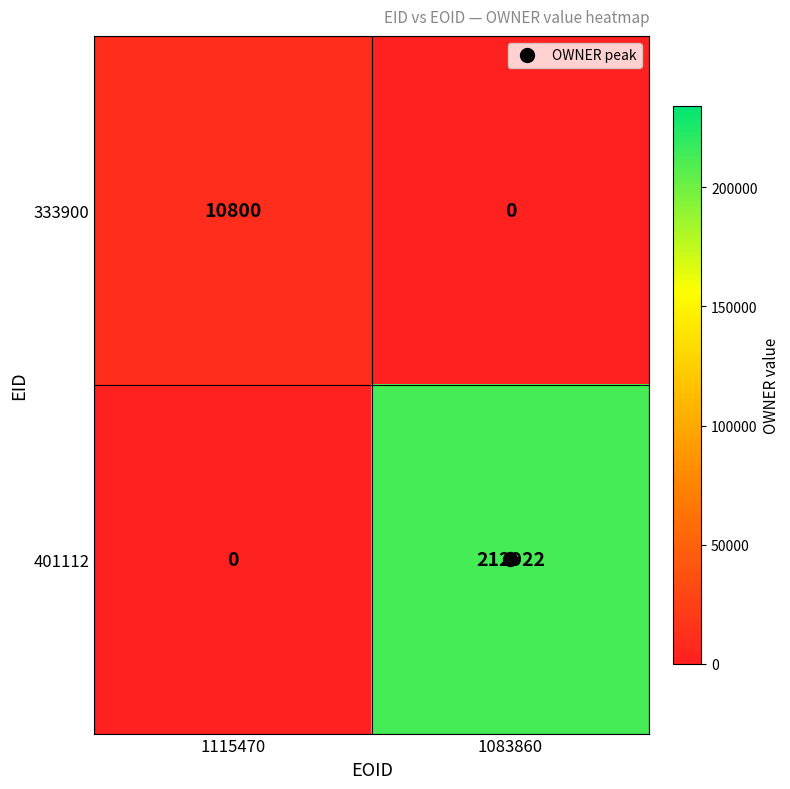

At 1115470, list the series in order from smallest to largest.

401112, 333900